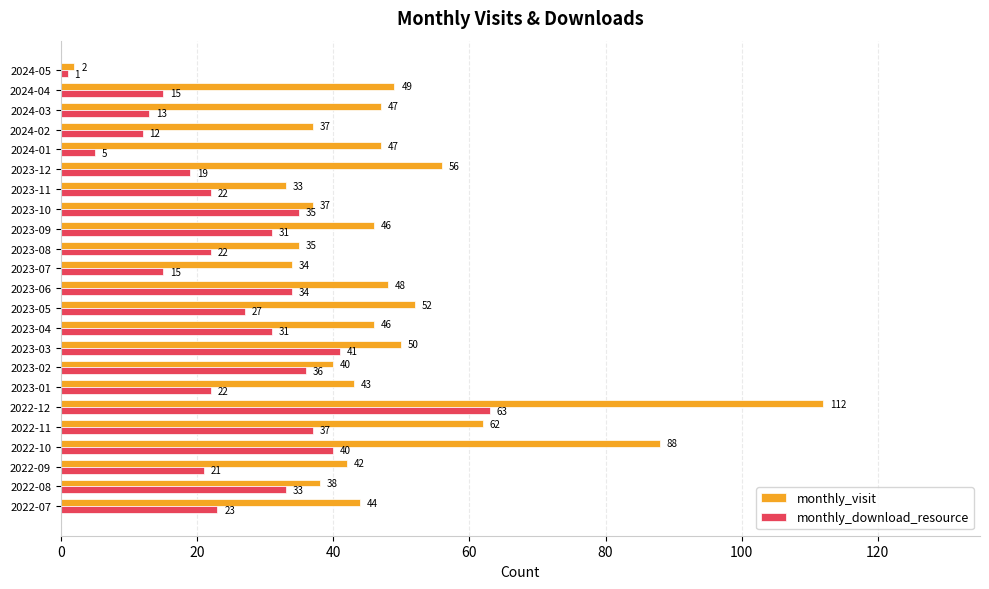

Which series has the widest spread of values?

monthly_visit